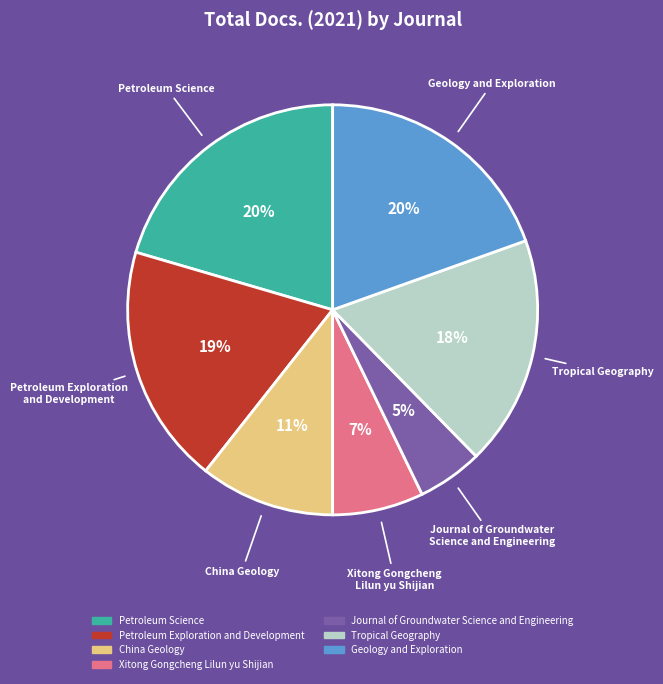

Between Tropical Geography and China Geology, which is larger?

Tropical Geography